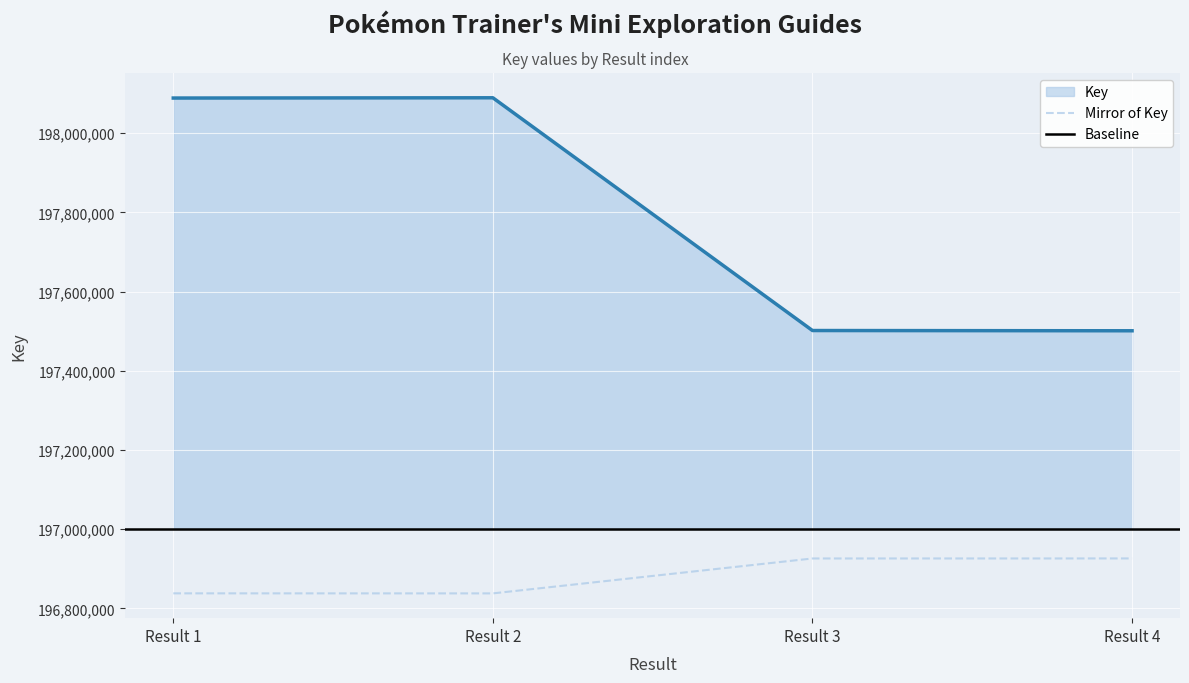

The value of Mirror of Key at Result 3 is 281055933.9. True or false?

False